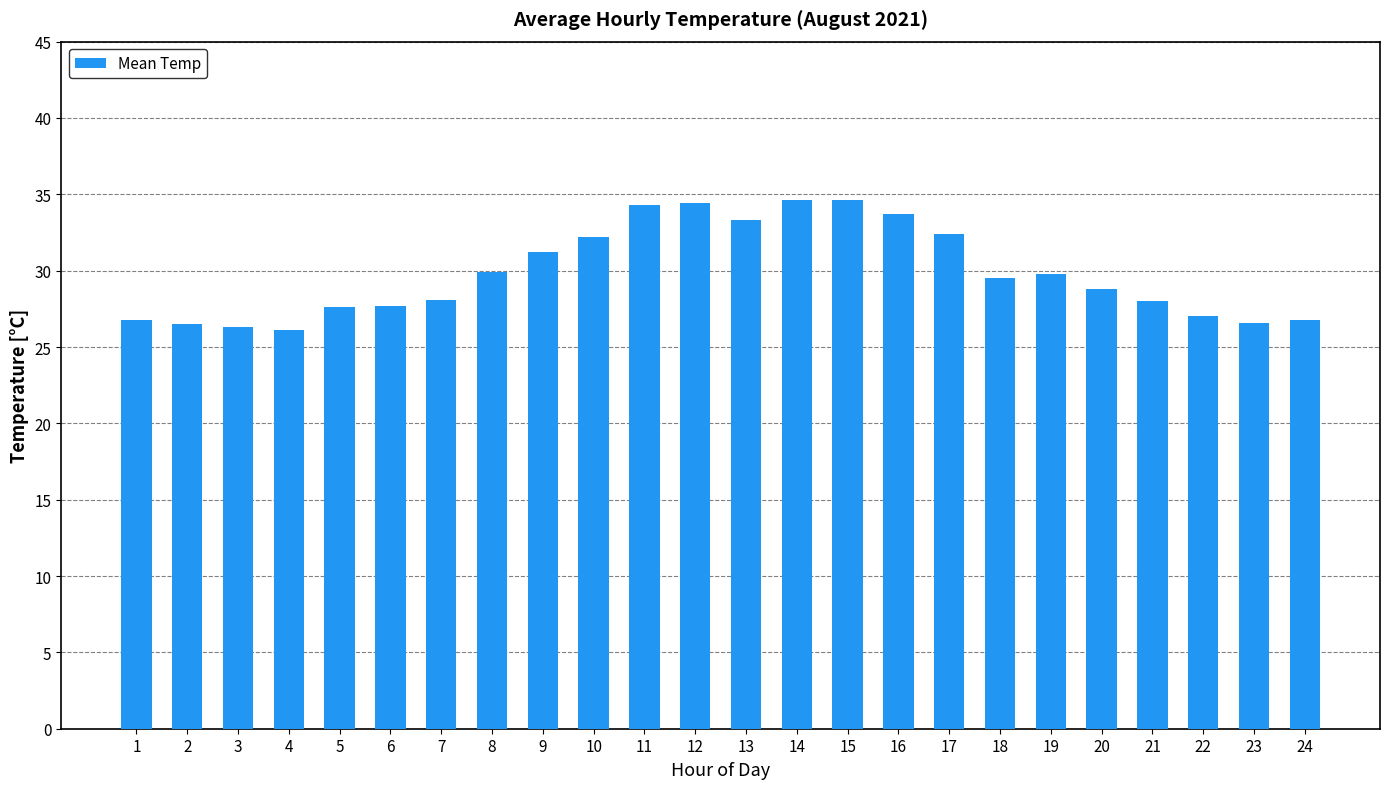

What is the value of the 9th bar from the left?

31.2